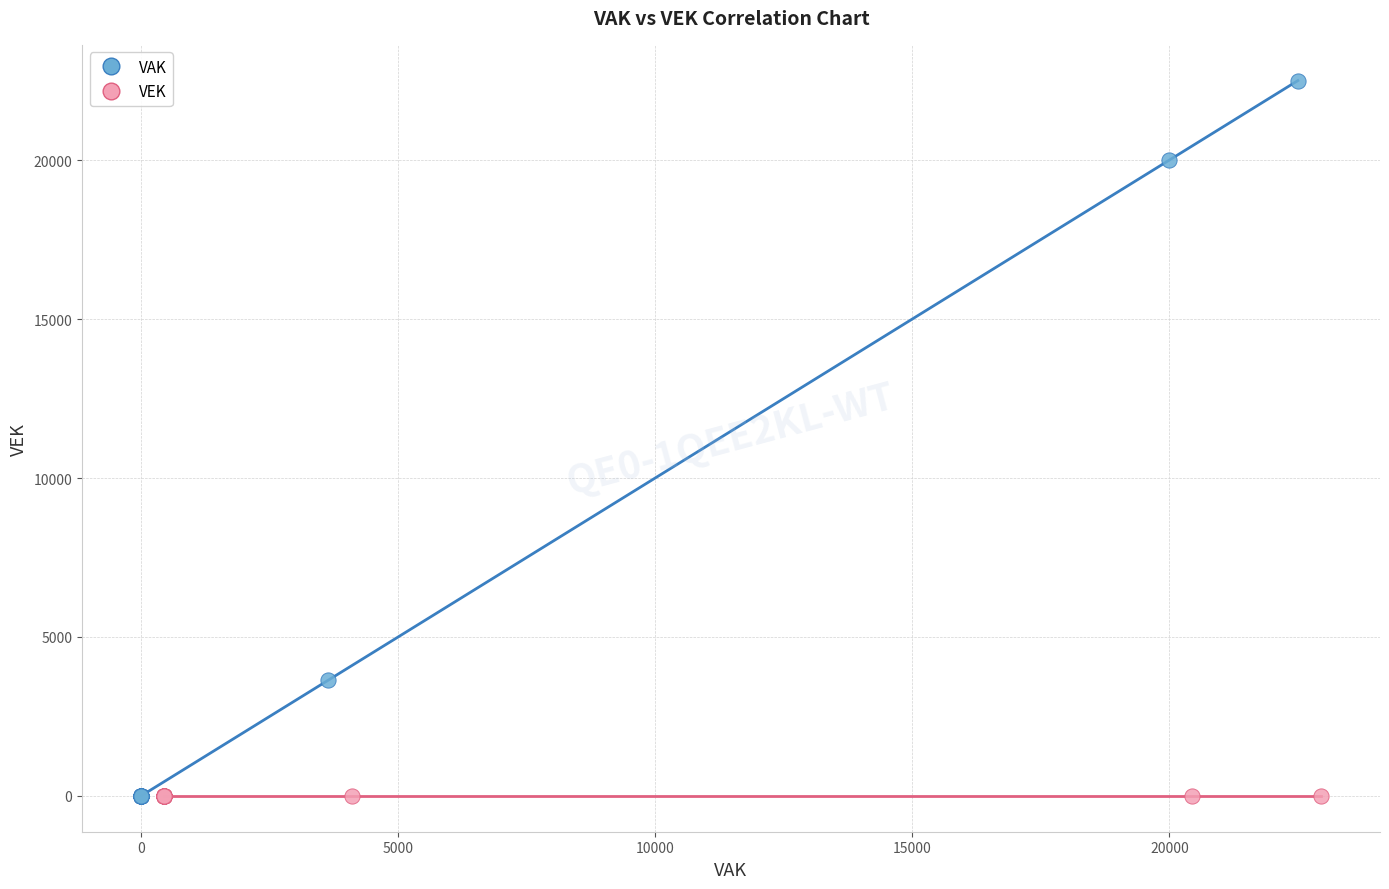

Which series reaches the maximum Y coordinate?

VAK